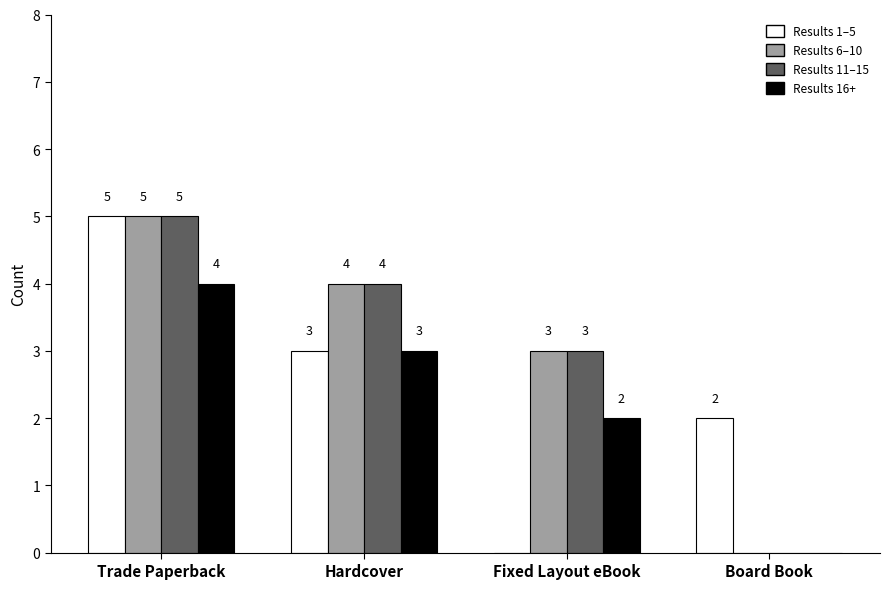

How many Results 1–5 values are between 2 and 5?

3